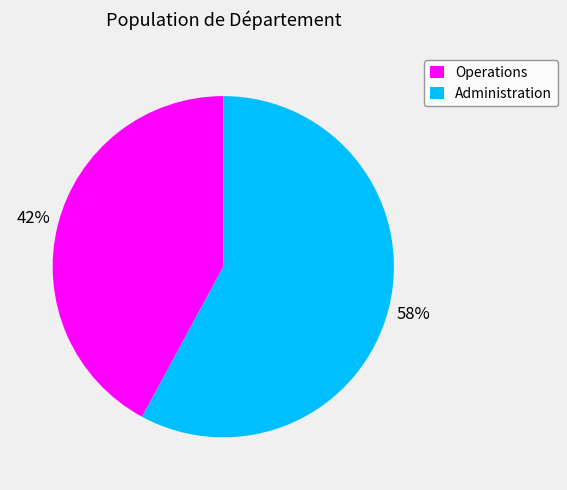

To the nearest percent, what portion does Operations represent?

42%